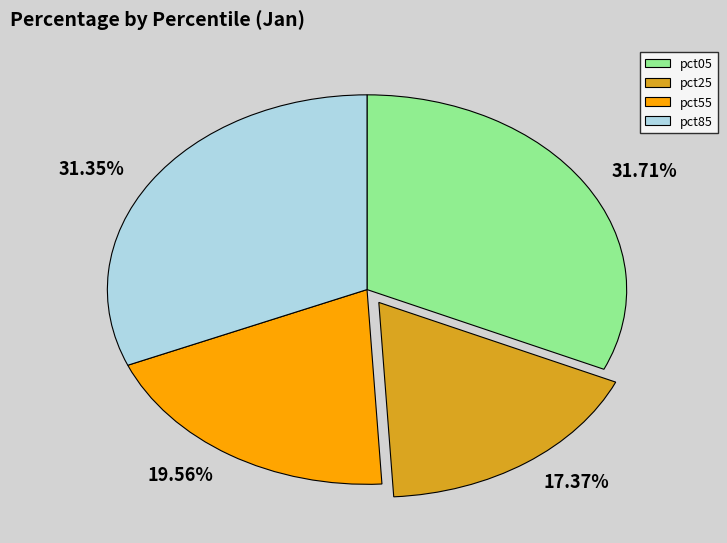

Does 31.71% represent more than half of the total?

No